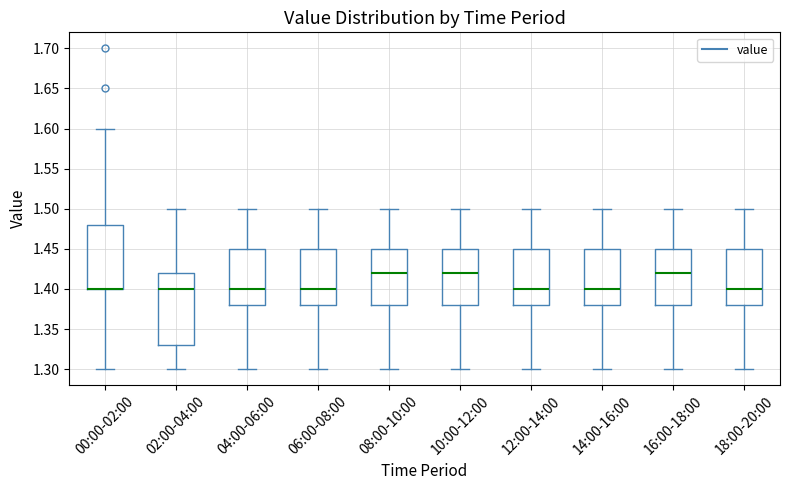

Reading left to right, transcribe this box plot: for each box, give where its median line is, the range the box spans, and where its two whiskers end, as read against the y-axis. The values are not printed on the chart, so give them approximately, as read against the axis.

00:00-02:00: median 1.40 (drawn on the box's lower edge), box 1.40 to 1.48, whiskers 1.30 to 1.60
02:00-04:00: median 1.40, box 1.33 to 1.42, whiskers 1.30 to 1.50
04:00-06:00: median 1.40, box 1.38 to 1.45, whiskers 1.30 to 1.50
06:00-08:00: median 1.40, box 1.38 to 1.45, whiskers 1.30 to 1.50
08:00-10:00: median 1.42, box 1.38 to 1.45, whiskers 1.30 to 1.50
10:00-12:00: median 1.42, box 1.38 to 1.45, whiskers 1.30 to 1.50
12:00-14:00: median 1.40, box 1.38 to 1.45, whiskers 1.30 to 1.50
14:00-16:00: median 1.40, box 1.38 to 1.45, whiskers 1.30 to 1.50
16:00-18:00: median 1.42, box 1.38 to 1.45, whiskers 1.30 to 1.50
18:00-20:00: median 1.40, box 1.38 to 1.45, whiskers 1.30 to 1.50